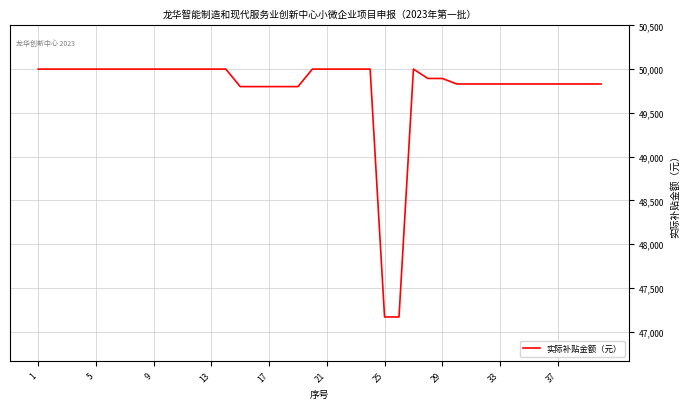

What is the difference between the maximum and minimum values?

2832